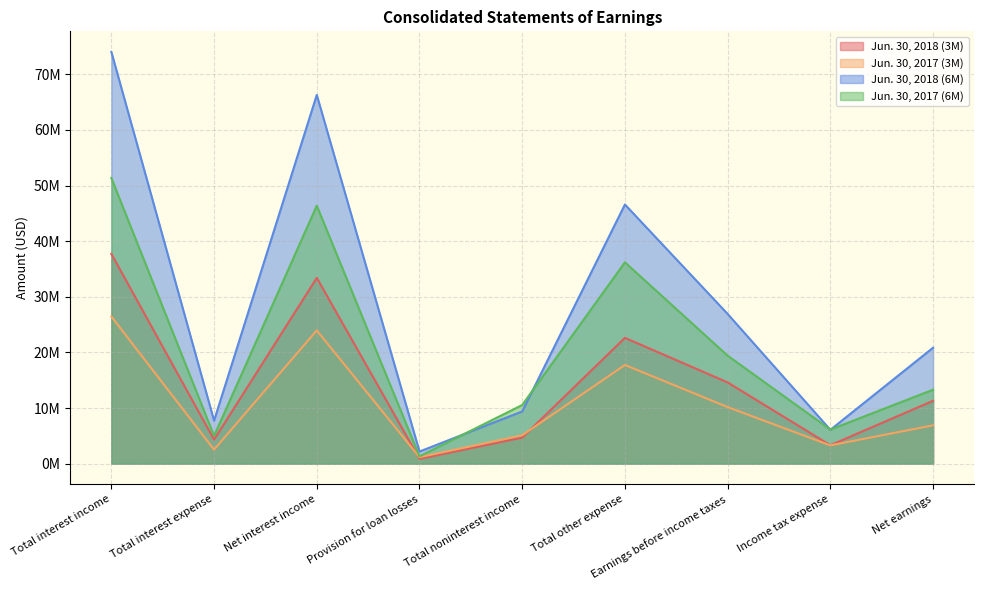

True or false: Jun. 30, 2018 (6M) and Jun. 30, 2017 (3M) intersect in this chart.

False